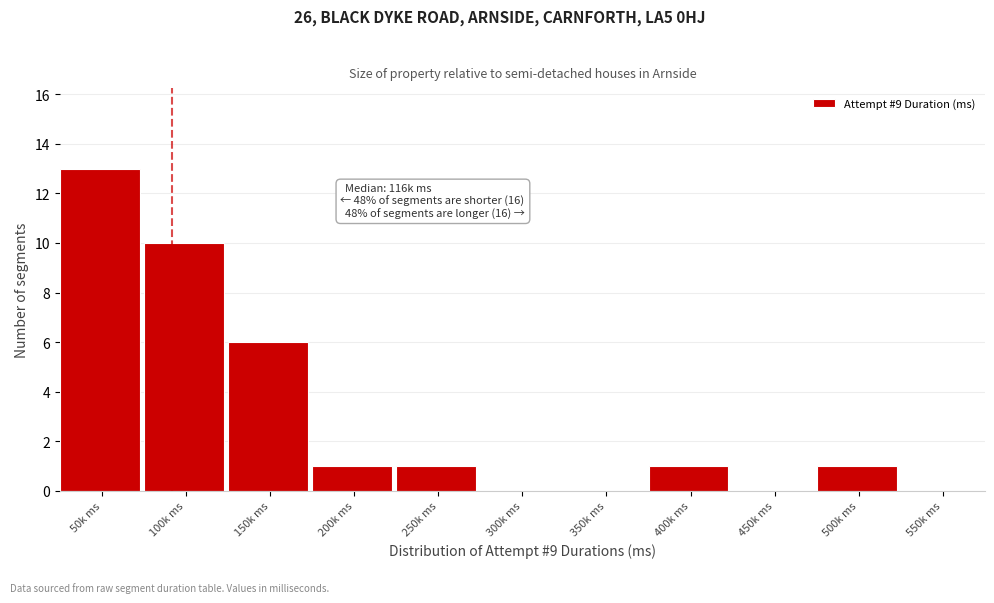

Reading left to right, list all the values displayed in this chart.

50k ms=13	100k ms=10	150k ms=6	200k ms=1	250k ms=1	300k ms=0	350k ms=0	400k ms=1	450k ms=0	500k ms=1	550k ms=0